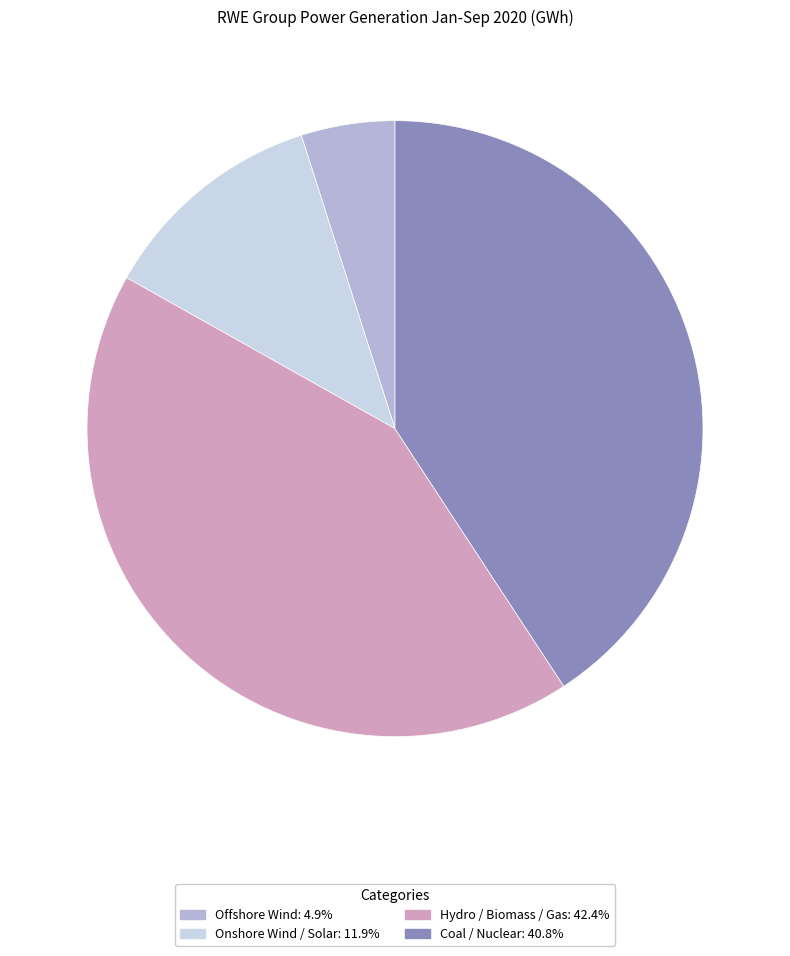

Approximately how many times larger is the value at Coal / Nuclear compared to Hydro / Biomass / Gas?

1.0